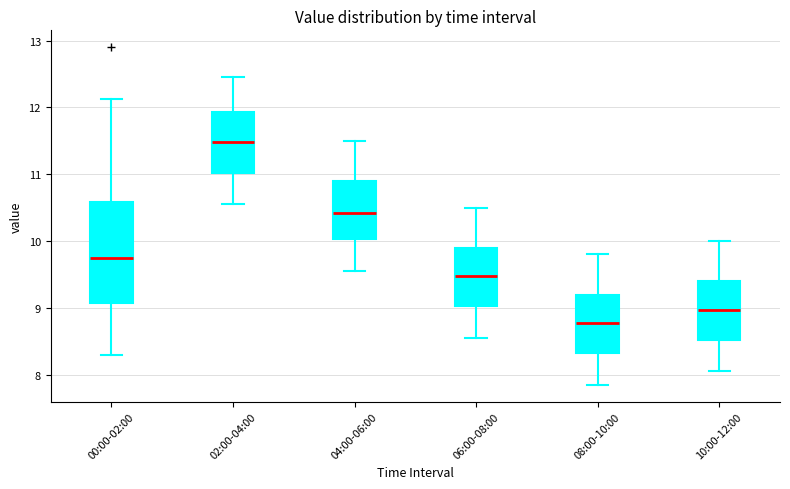

Reading left to right, transcribe this box plot: for each box, give where its median line is, the range the box spans, and where its two whiskers end, as read against the y-axis. The values are not printed on the chart, so give them approximately, as read against the axis.

00:00-02:00: median 9.8, box 9.1 to 10.6, whiskers 8.3 to 12.1
02:00-04:00: median 11.5, box 11.0 to 11.9, whiskers 10.6 to 12.5
04:00-06:00: median 10.4, box 10.0 to 10.9, whiskers 9.6 to 11.5
06:00-08:00: median 9.5, box 9.0 to 9.9, whiskers 8.6 to 10.5
08:00-10:00: median 8.8, box 8.3 to 9.2, whiskers 7.9 to 9.8
10:00-12:00: median 9.0, box 8.5 to 9.4, whiskers 8.1 to 10.0